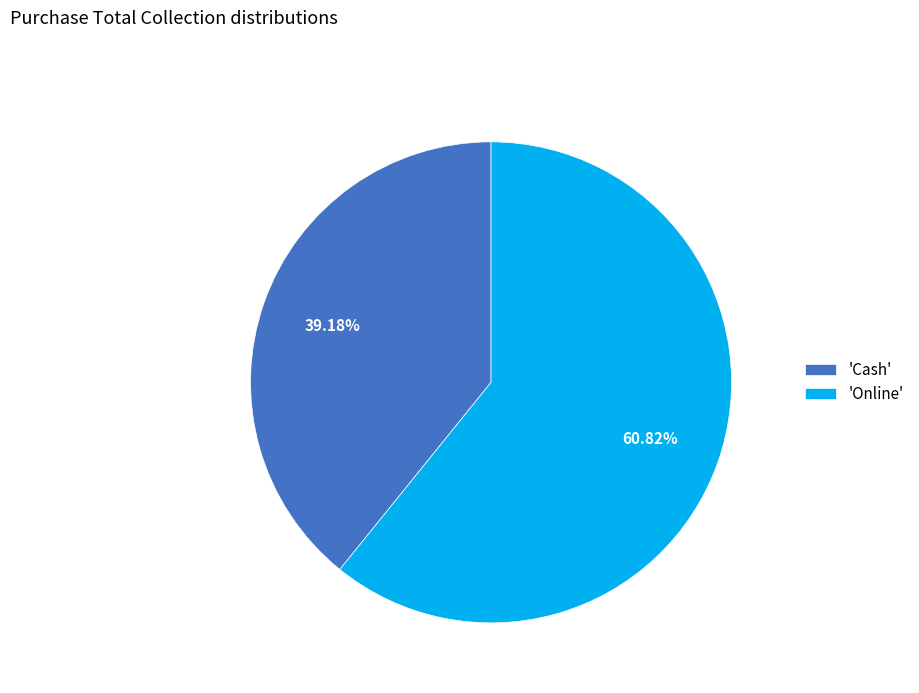

Which slice is the smallest?

'Cash'